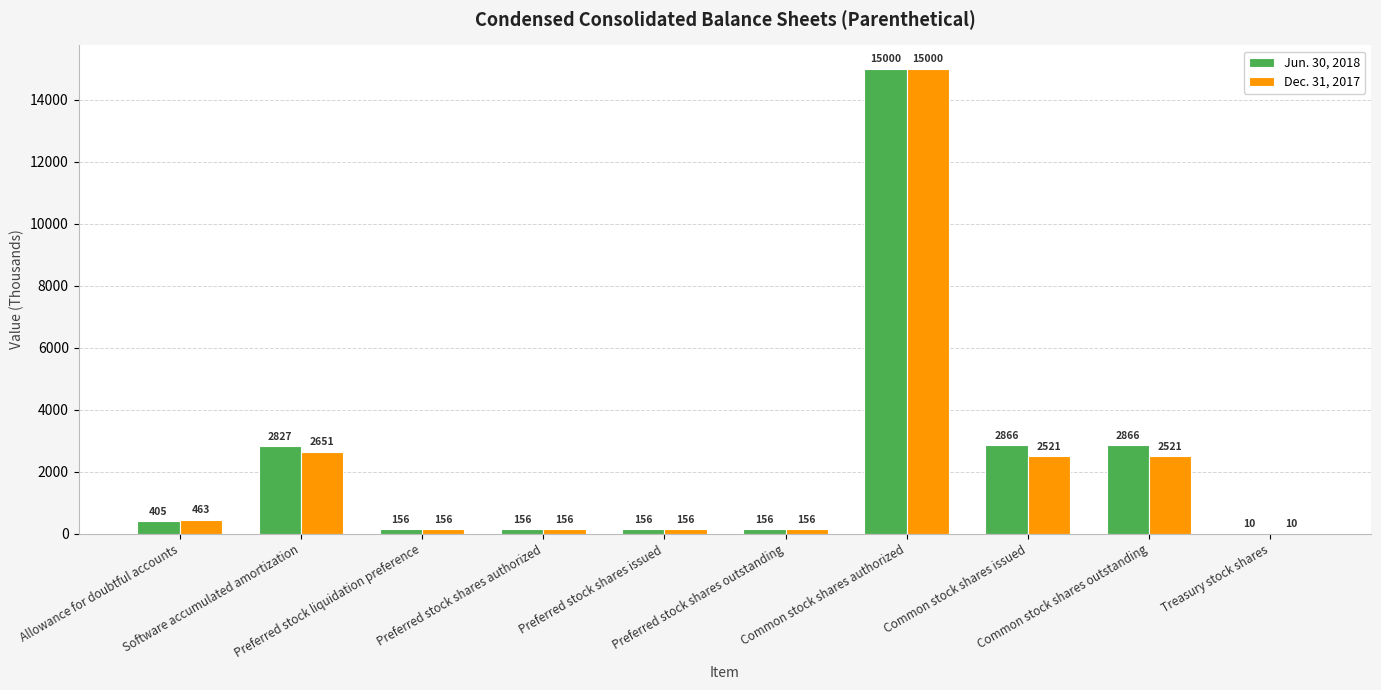

What is the sum of all Dec. 31, 2017 values?

23790